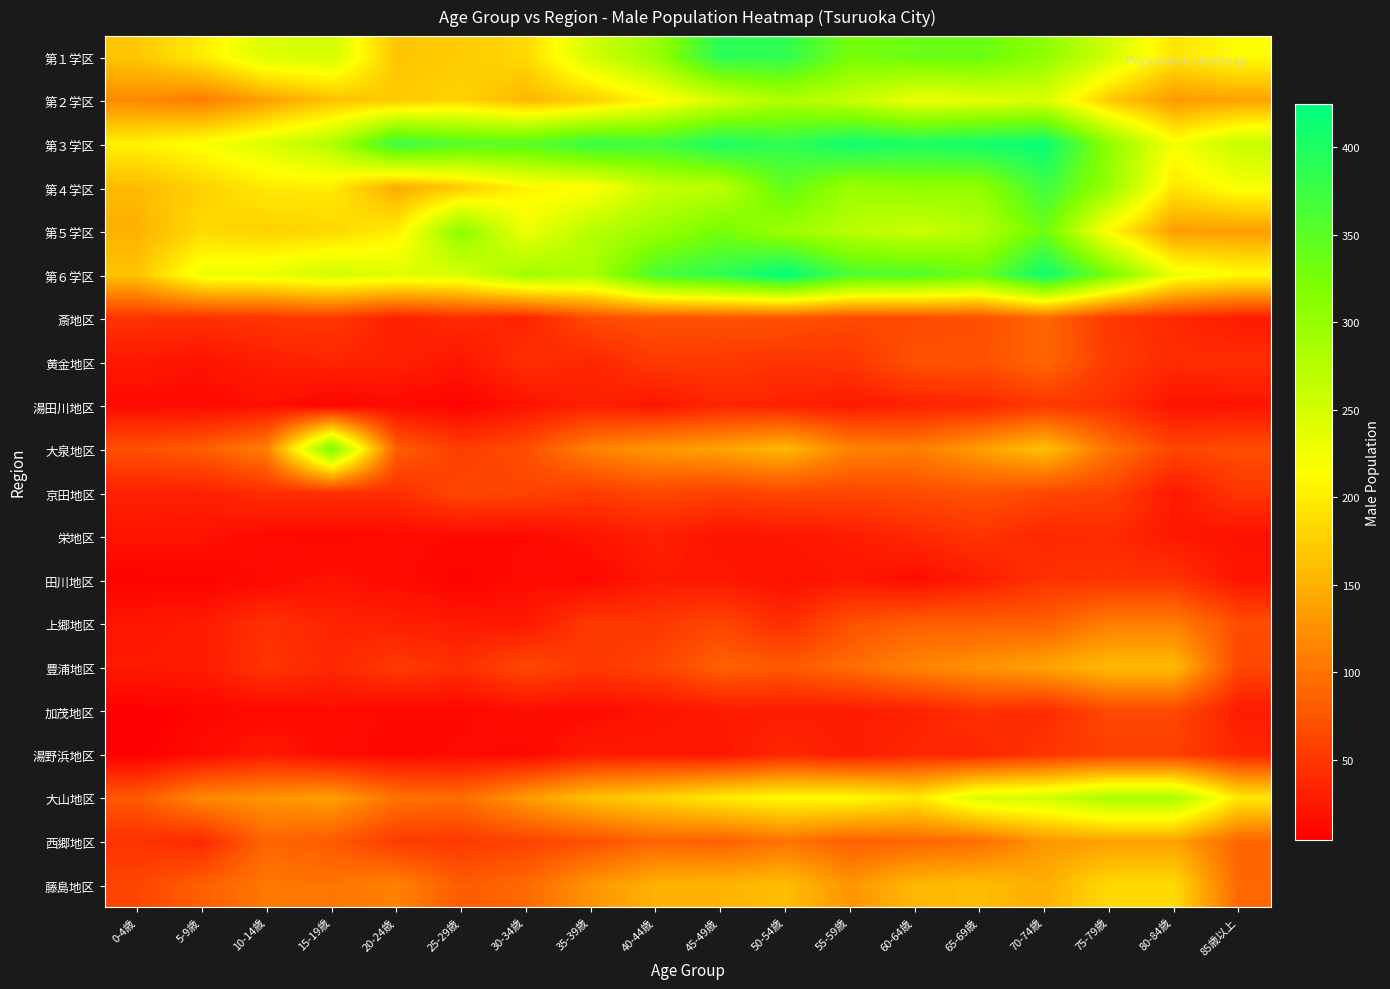

At which category is the sum across all series the highest?

70-74歳